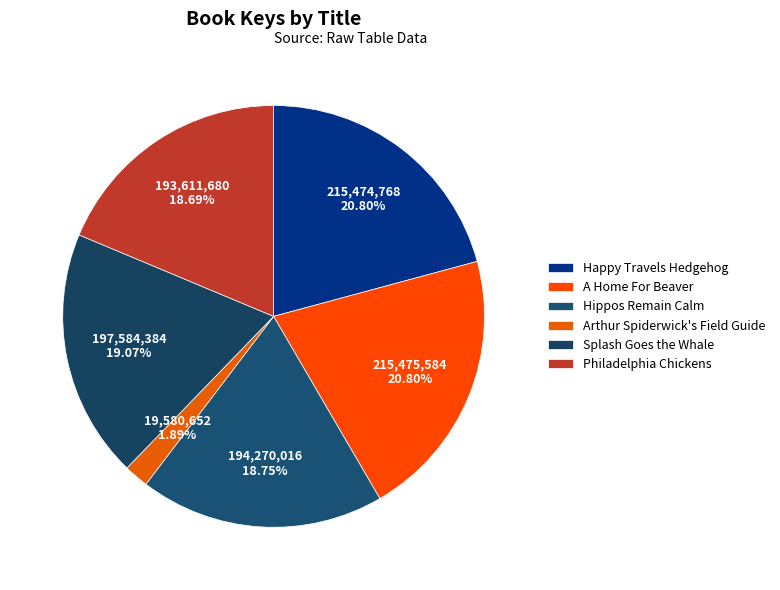

To the nearest percent, what is the average slice percentage?

17%